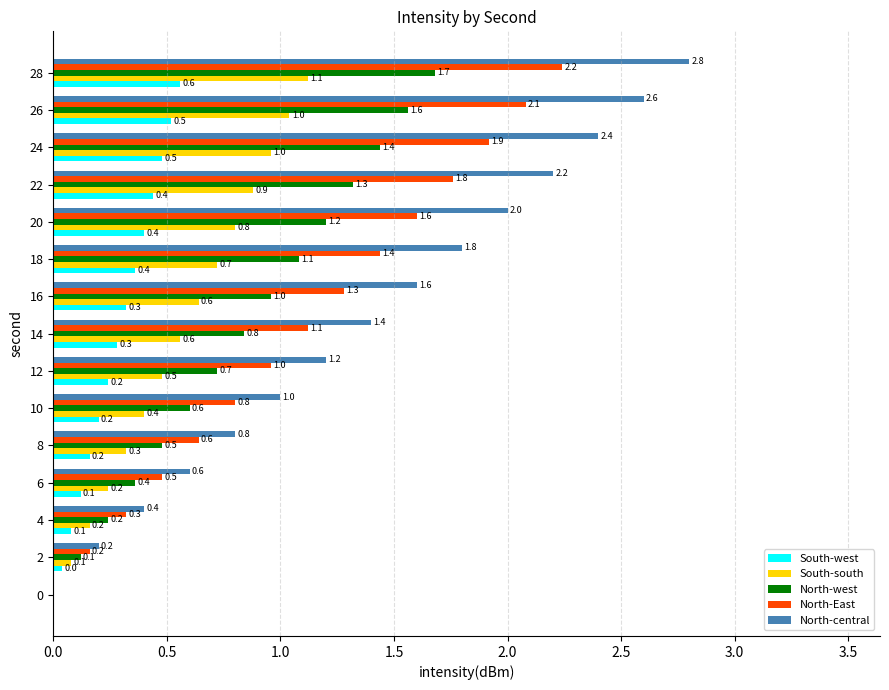

How many categories are shown in the chart?

15